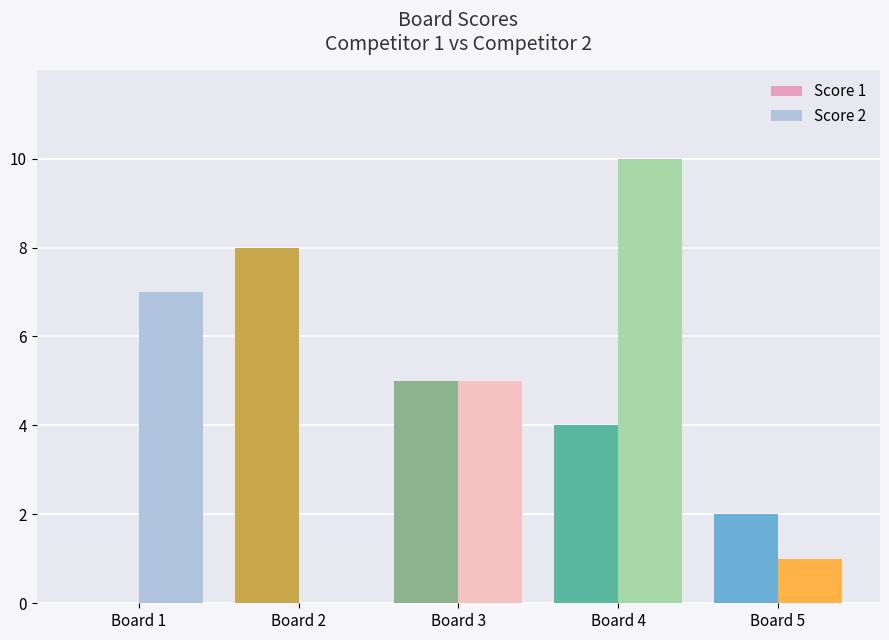

True or false: Score 2 has a value of 1 at Board 5.

True